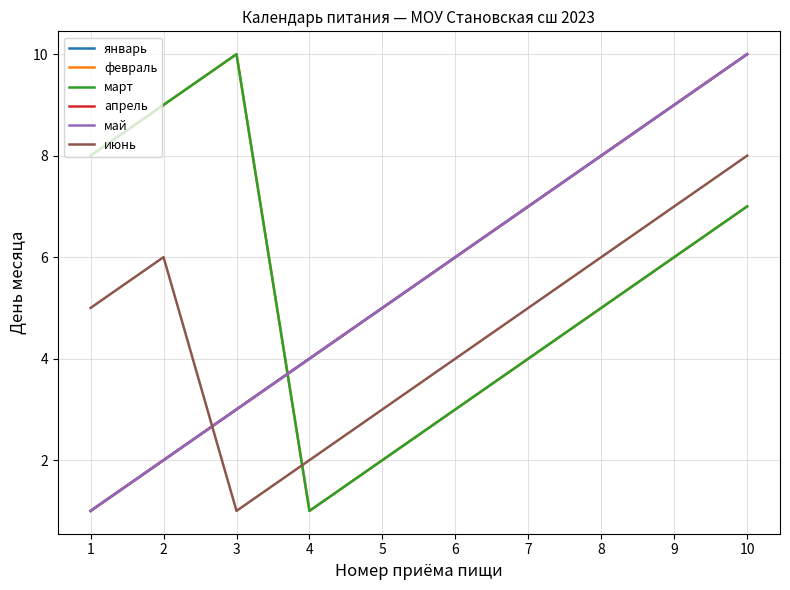

What value does the февраль series have at 10?

7